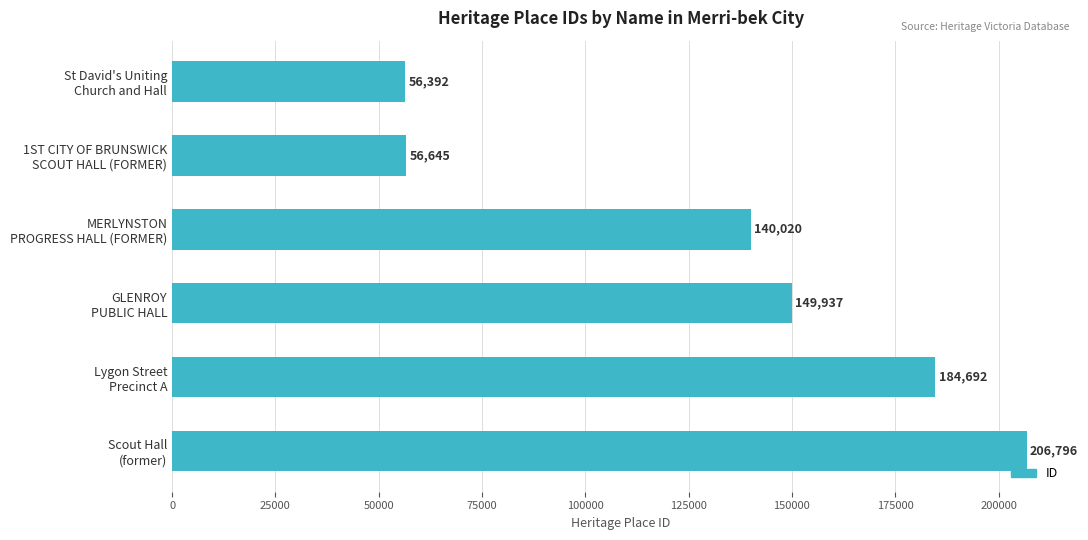

What is the value of the 5th bar from the top?

184692